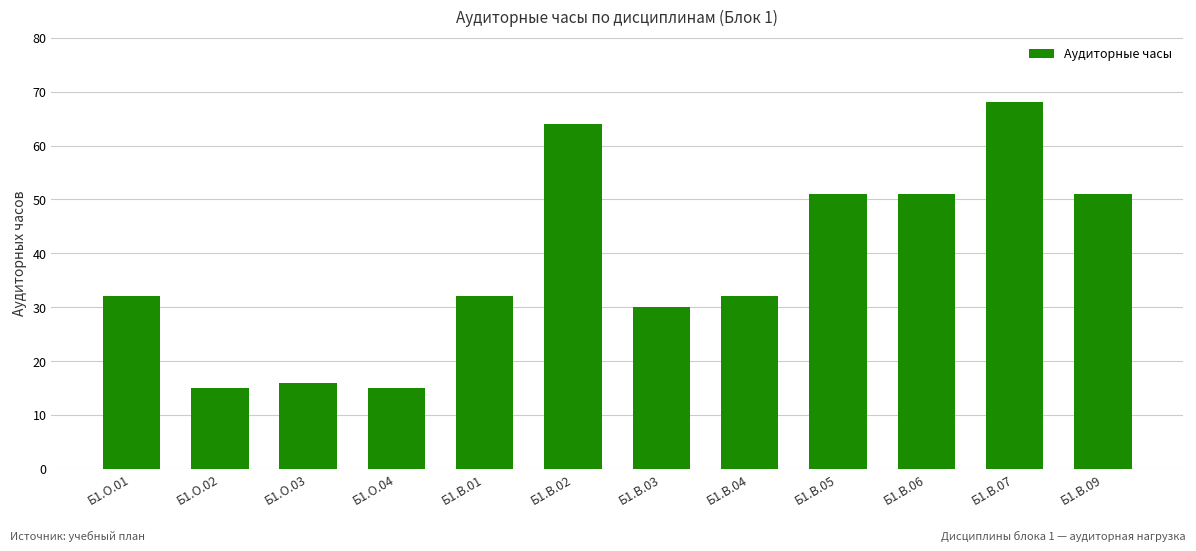

What is the value of the 8th bar from the left?

32